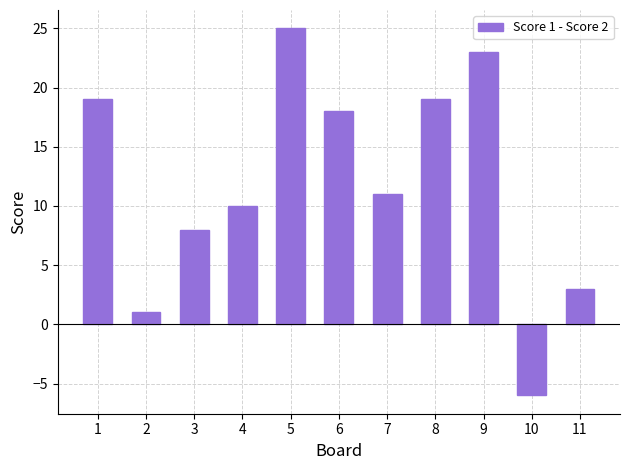

Reading left to right, transcribe all the data shown in this chart.

19	1	8	10	25	18	11	19	23	-6	3